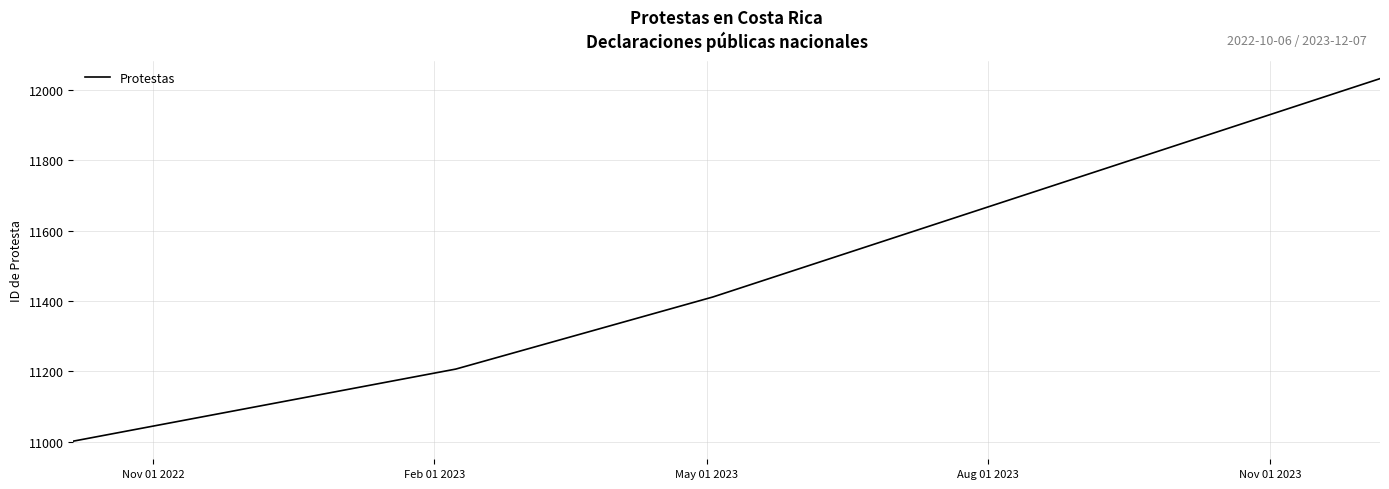

What is the sum of all values?

45650